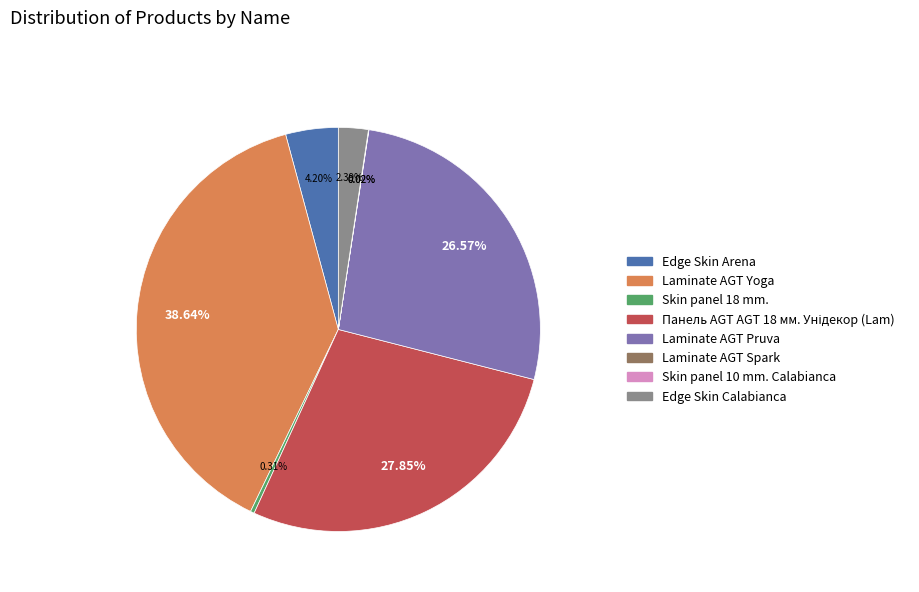

Does Skin panel 18 mm. account for over 50% of the chart?

No